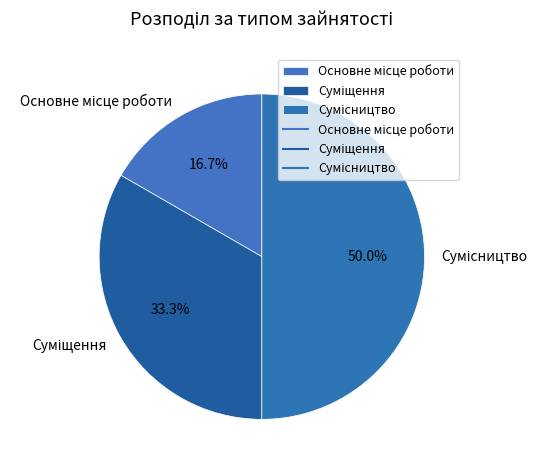

Count the number of slices in the pie.

3